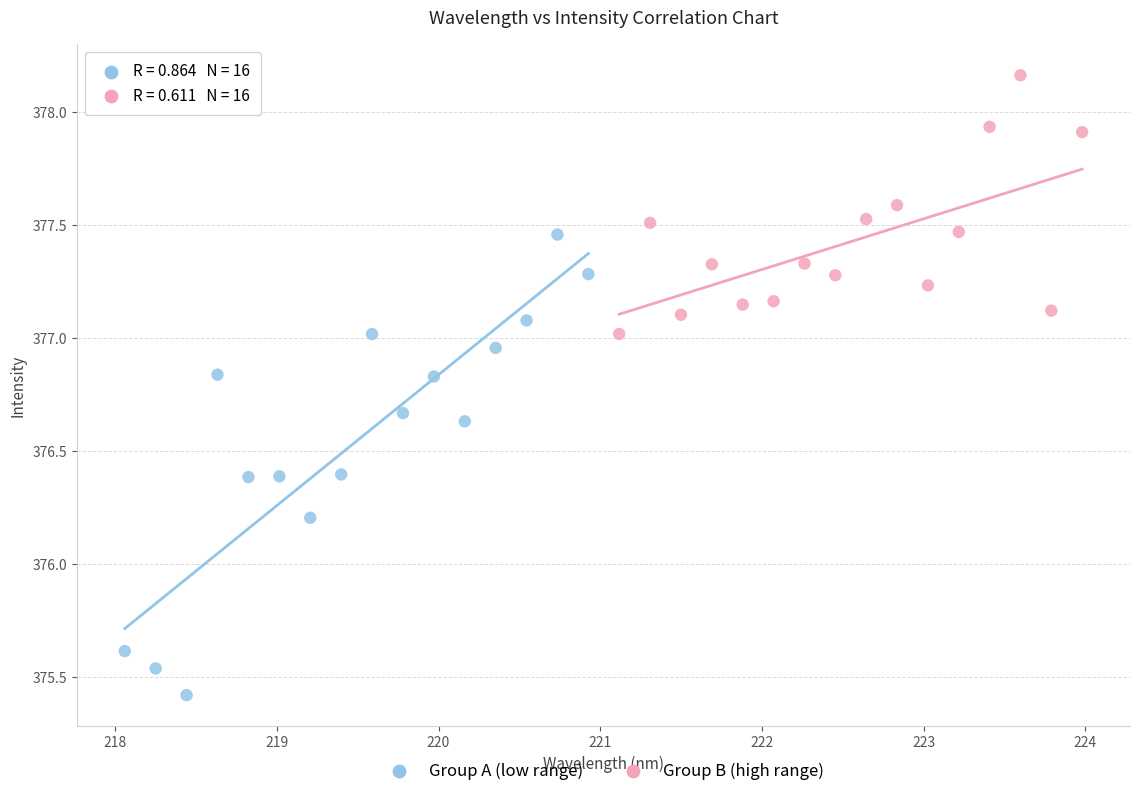

What are all the series names shown in the legend?

Group A (low range), Group B (high range)